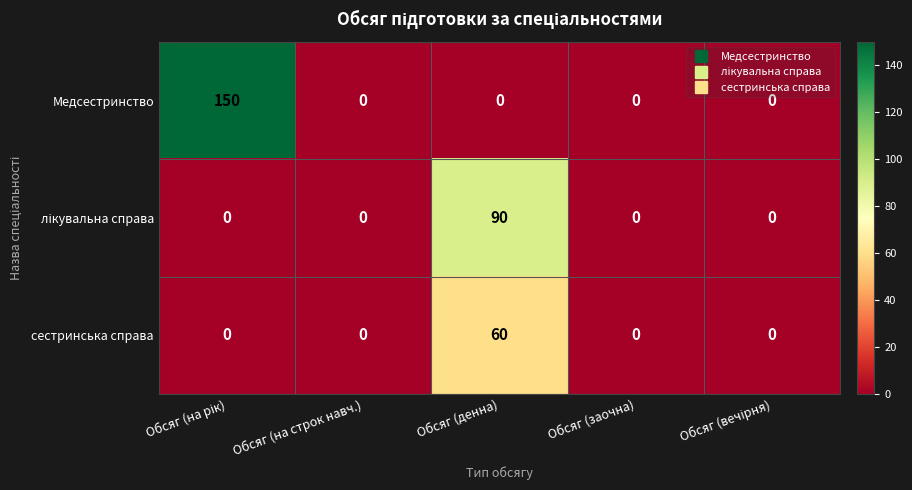

True or false: сестринська справа has a value of 0 at Обсяг (заочна).

True